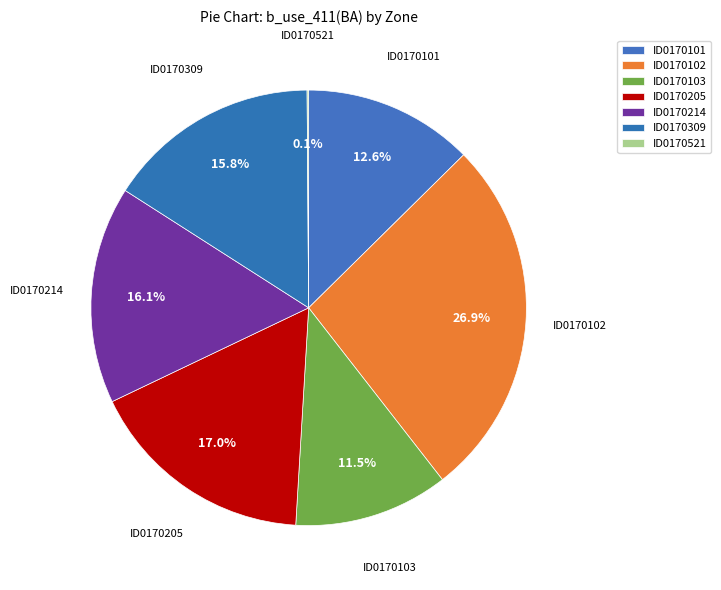

What is the change in value from ID0170214 to ID0170309?

-2774